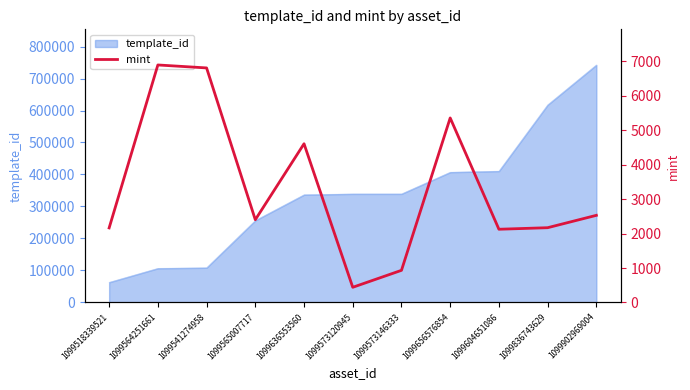

Which category has the highest value in the template_id series?

1099902969004